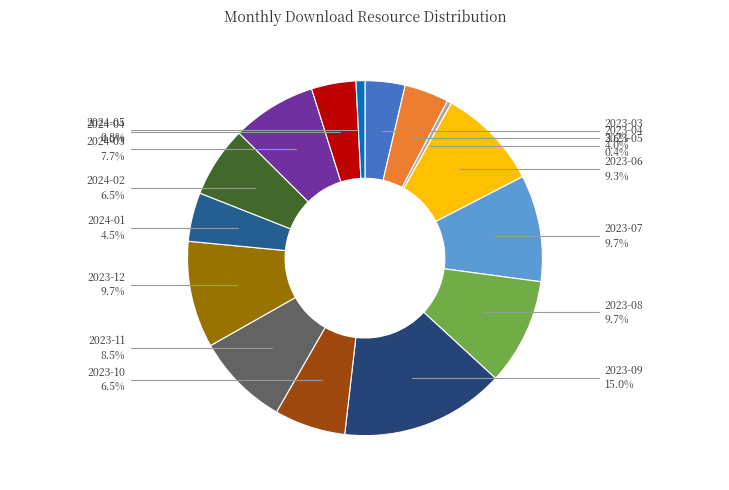

Rank the categories by value from lowest to highest.

2023-05, 2024-05, 2023-03, 2023-04, 2024-04, 2024-01, 2023-10, 2024-02, 2024-03, 2023-11, 2023-06, 2023-07, 2023-08, 2023-12, 2023-09